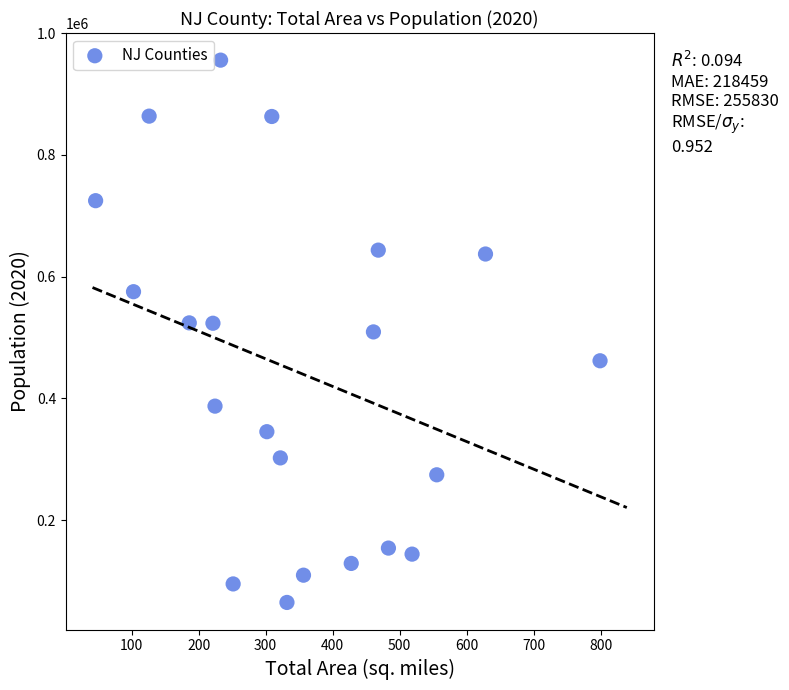

What is the range of Y values (max minus min)?

890895